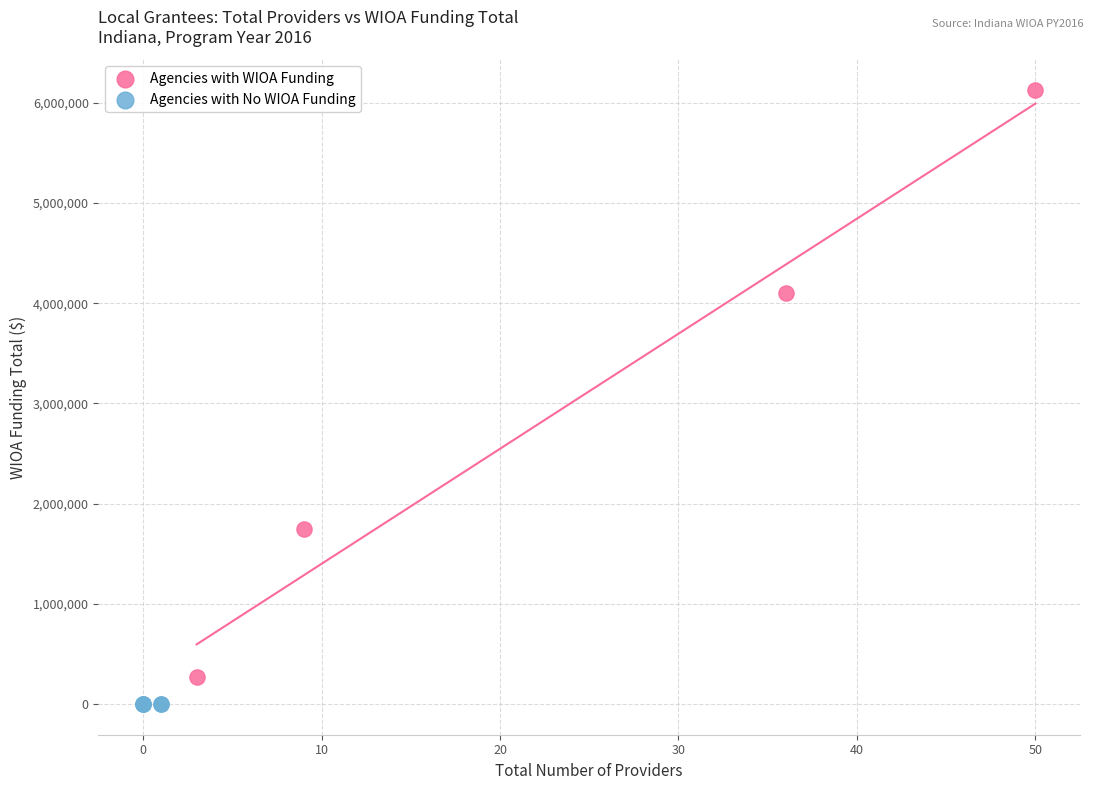

Which series reaches the maximum Y coordinate?

Agencies with WIOA Funding